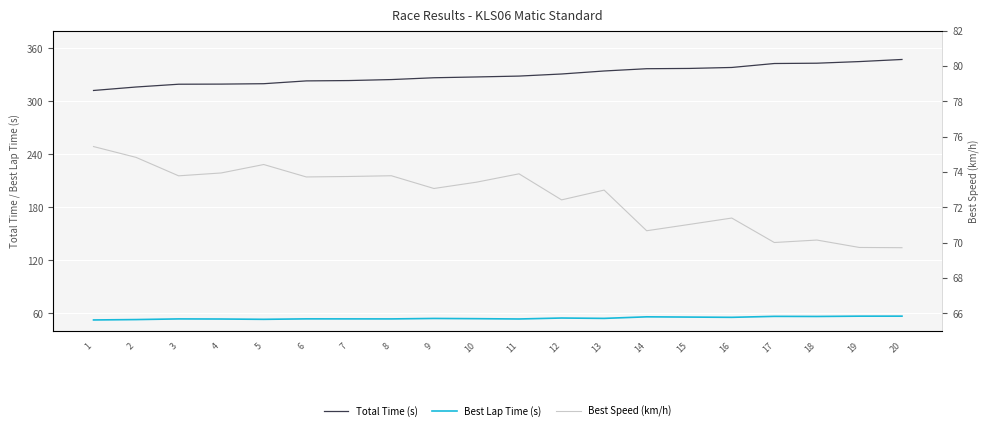

True or false: Total Time (s) has a value of 312.4 at 1.

True